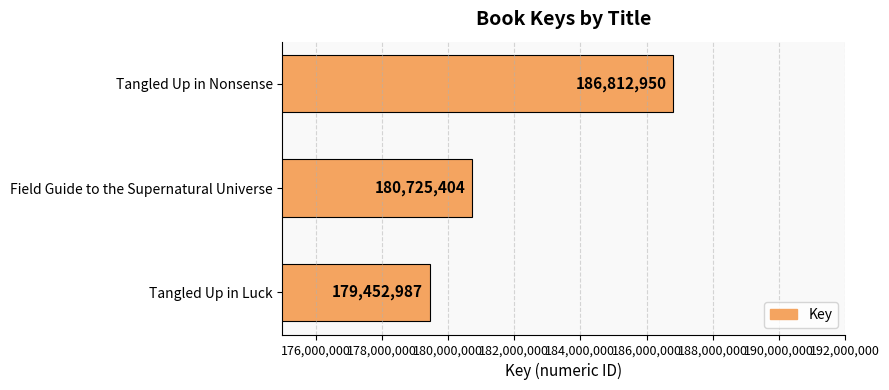

List the labels in order of value, smallest first.

Tangled Up in Luck, Field Guide to the Supernatural Universe, Tangled Up in Nonsense